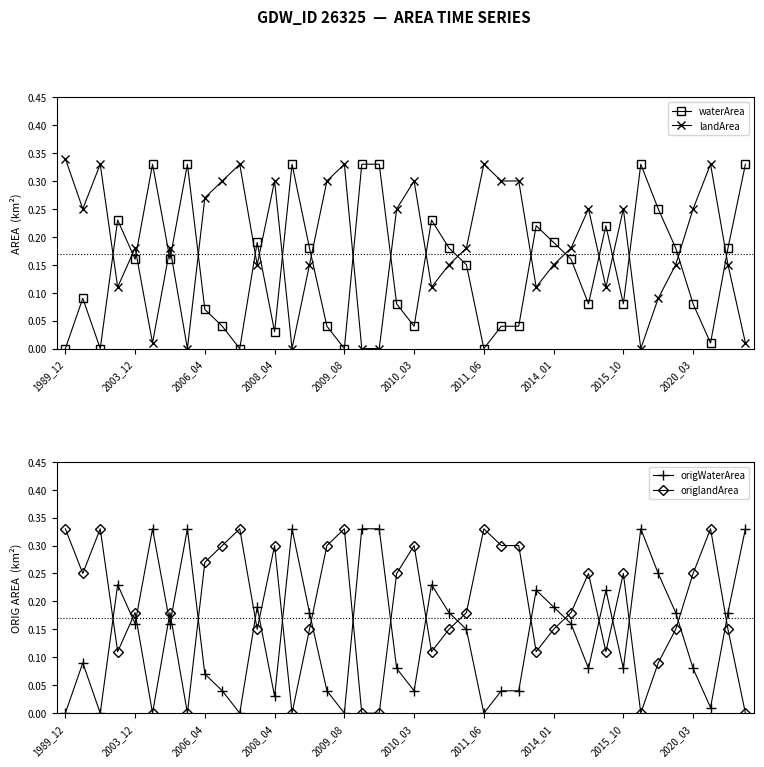

True or false: origWaterArea and origlandArea intersect in this chart.

True